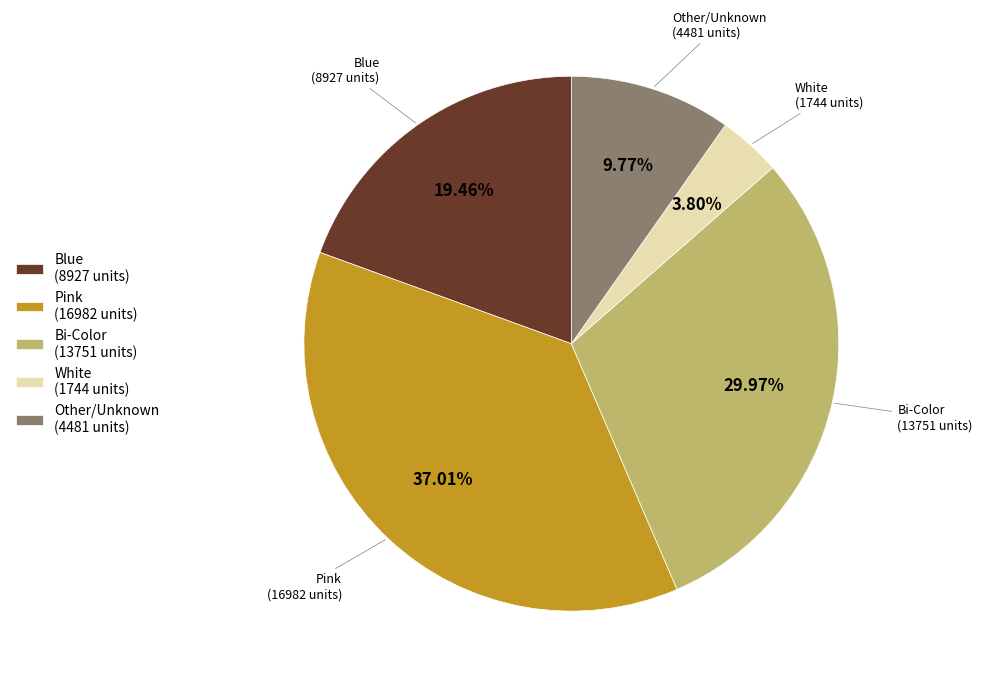

Combined, do Blue (8927 units) and Pink (16982 units) account for over 50%?

Yes